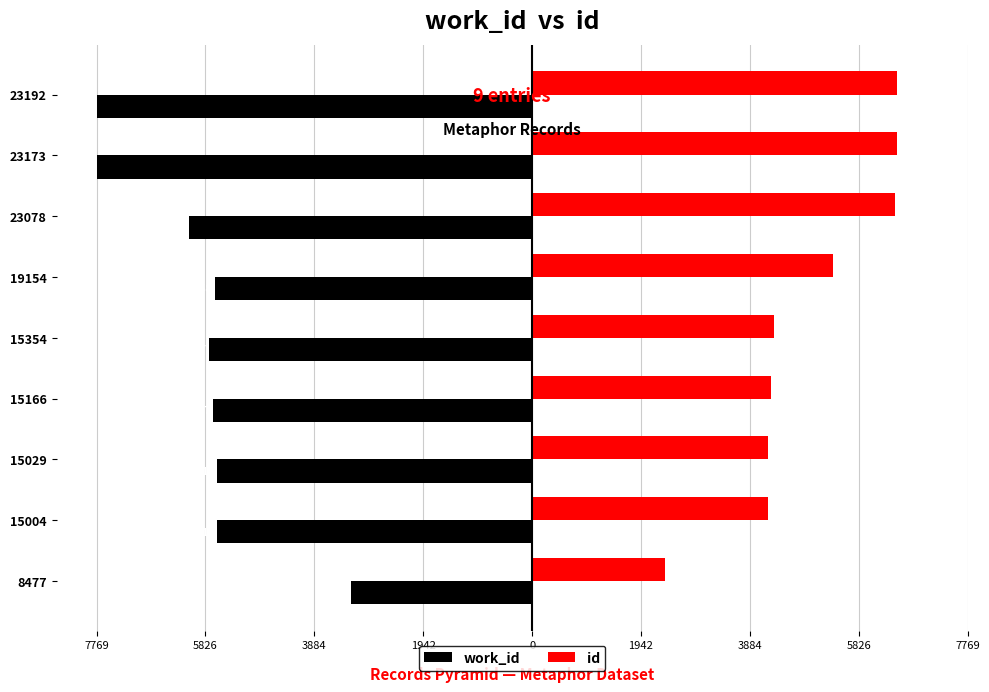

What are all the series names shown in the legend?

work_id, id